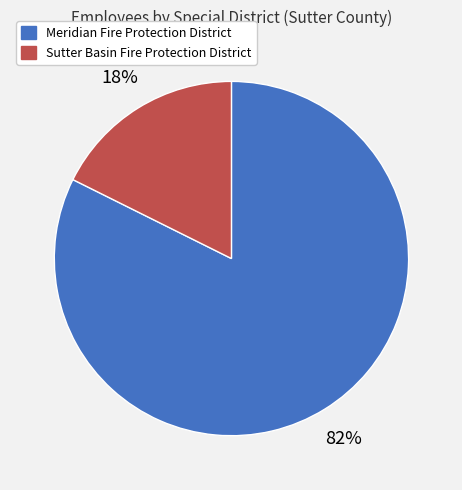

Count the number of slices in the pie.

2